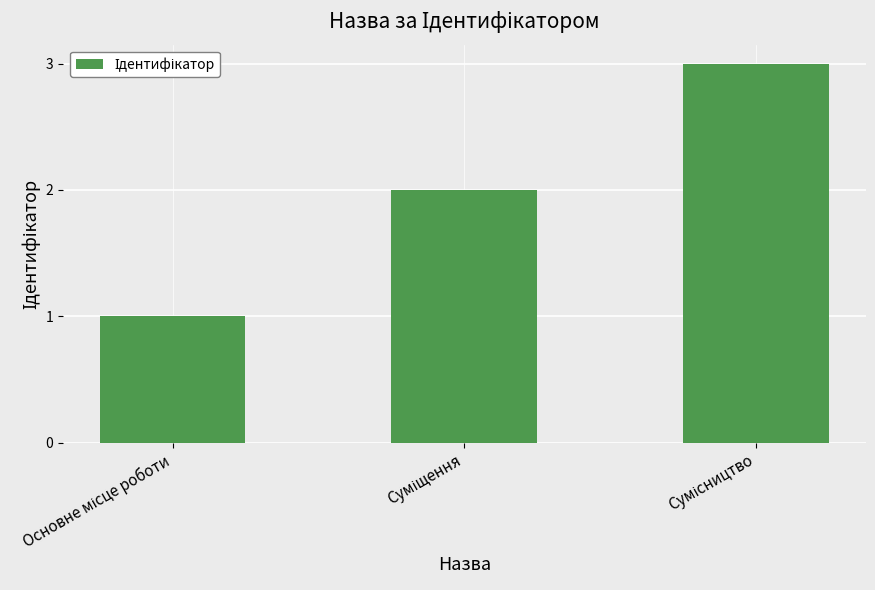

What is the minimum value shown in the chart?

1